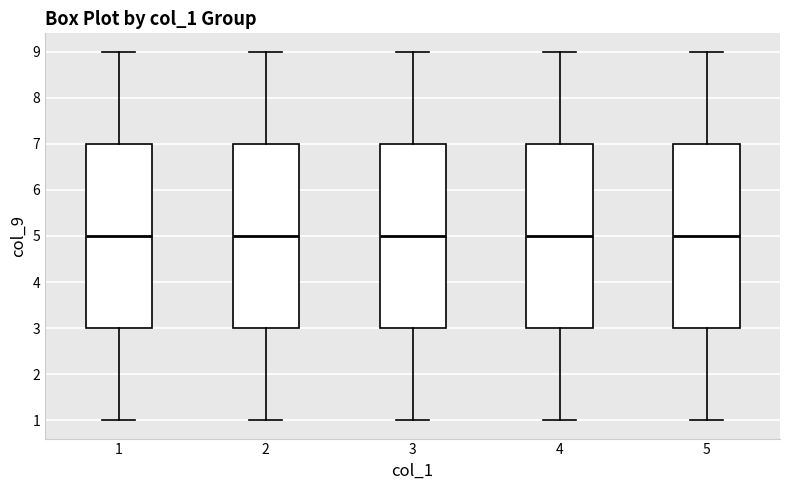

Reading left to right, transcribe this box plot: for each box, give where its median line is, the range the box spans, and where its two whiskers end, as read against the y-axis. The values are not printed on the chart, so give them approximately, as read against the axis.

1: median 5, box 3 to 7, whiskers 1 to 9
2: median 5, box 3 to 7, whiskers 1 to 9
3: median 5, box 3 to 7, whiskers 1 to 9
4: median 5, box 3 to 7, whiskers 1 to 9
5: median 5, box 3 to 7, whiskers 1 to 9